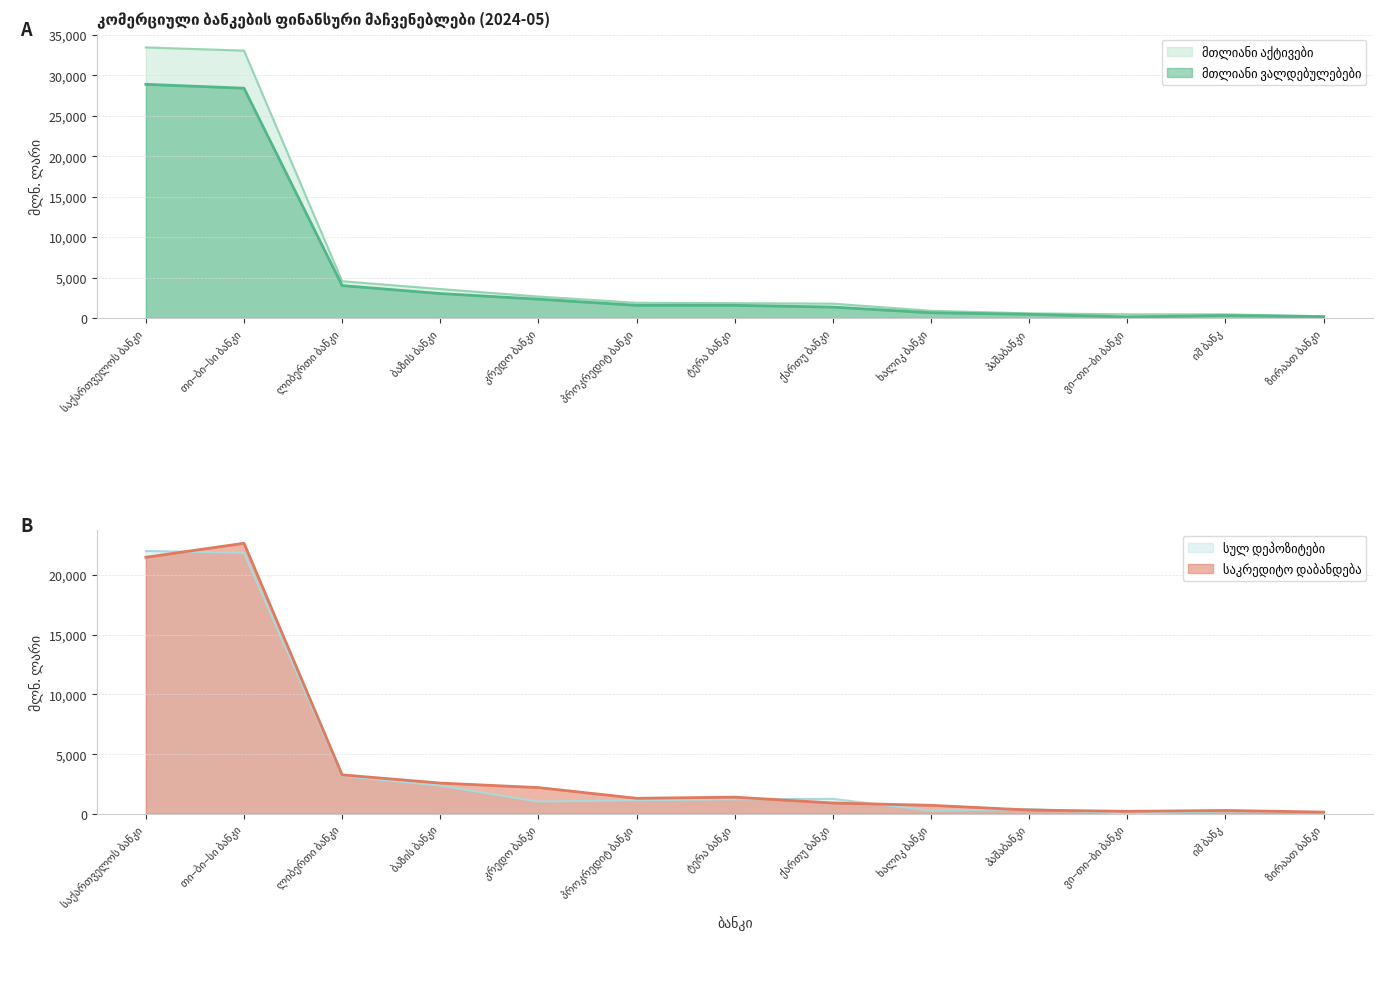

What is the sum of all საკრედიტო დაბანდება values?

57473.6